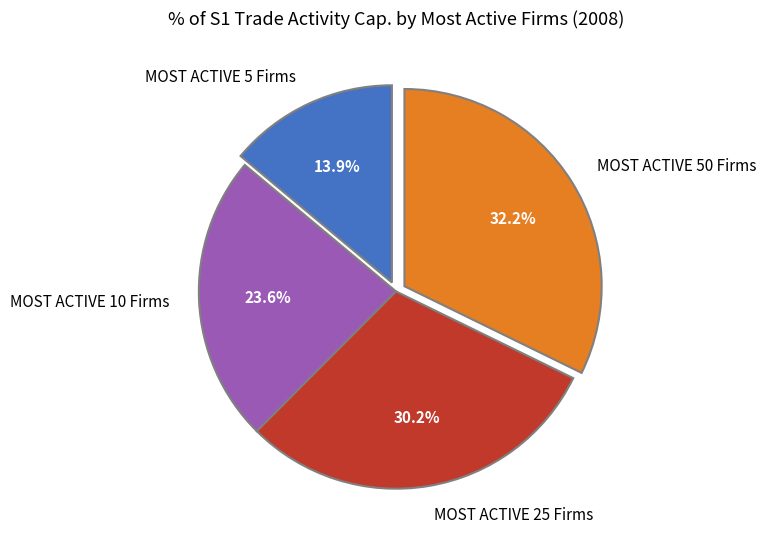

Is it true that MOST ACTIVE 50 Firms is 32% of the pie?

True